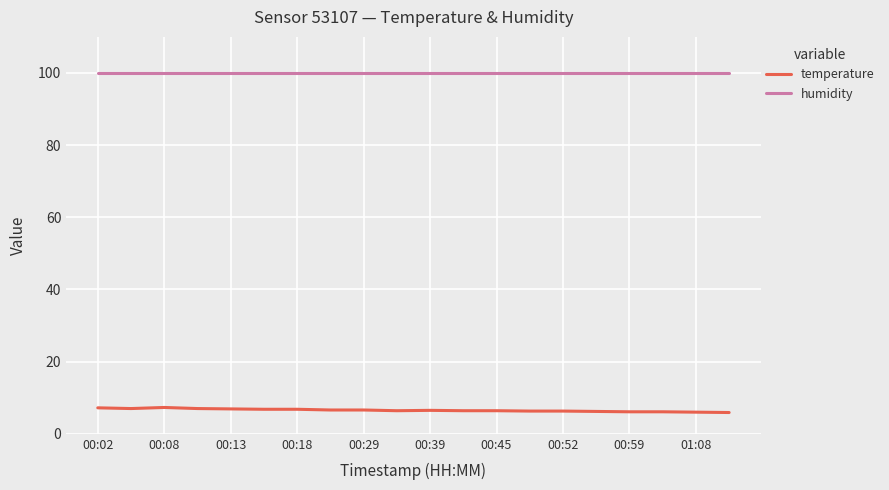

Rank the series by their average value, from highest to lowest.

humidity, temperature